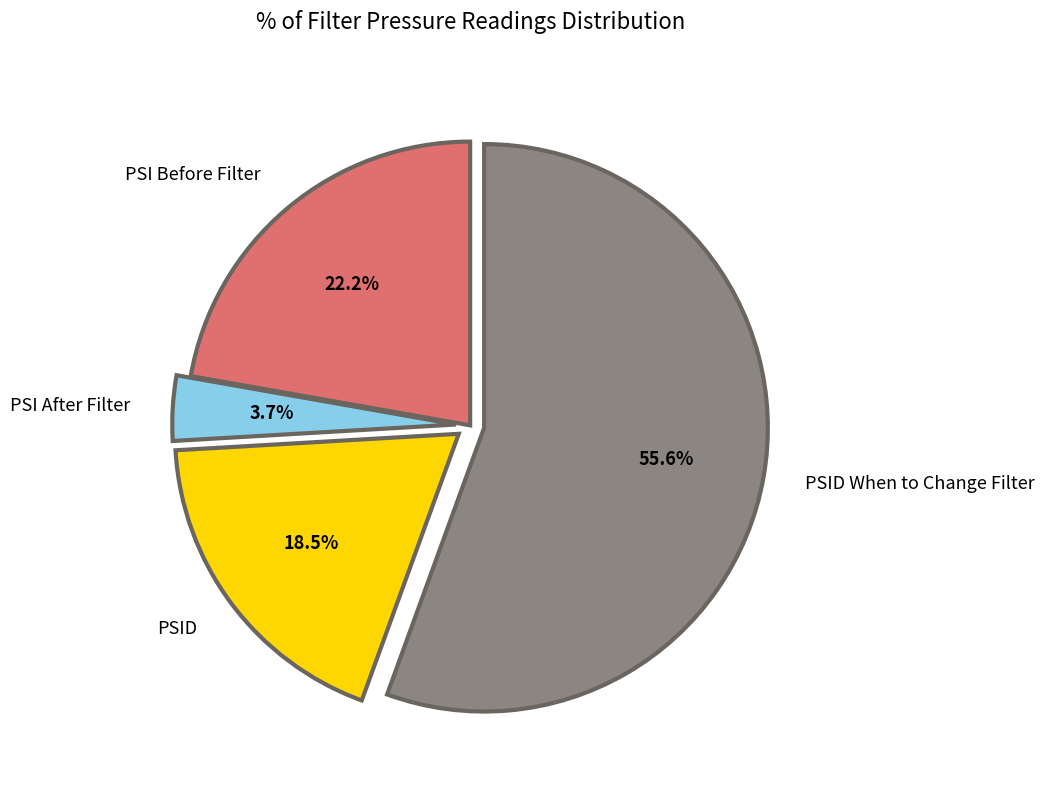

The PSID When to Change Filter slice represents 56% of the pie. True or false?

True